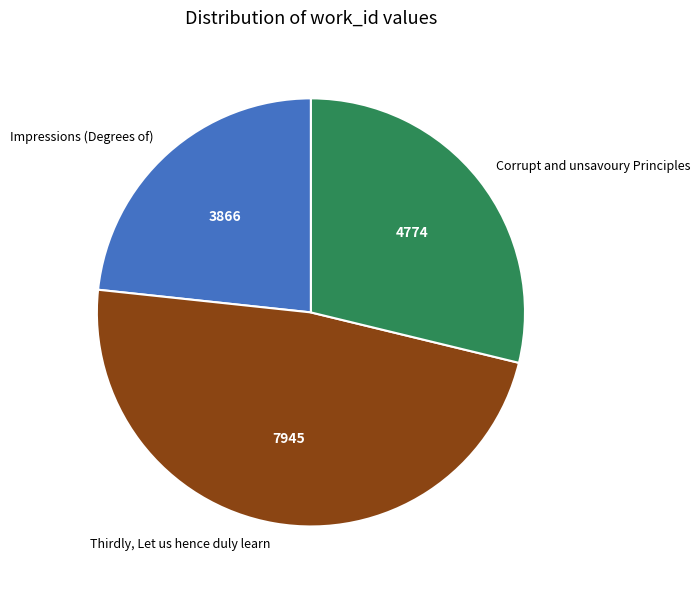

Rank the categories by value from highest to lowest.

Thirdly, Let us hence duly learn, Corrupt and unsavoury Principles, Impressions (Degrees of)